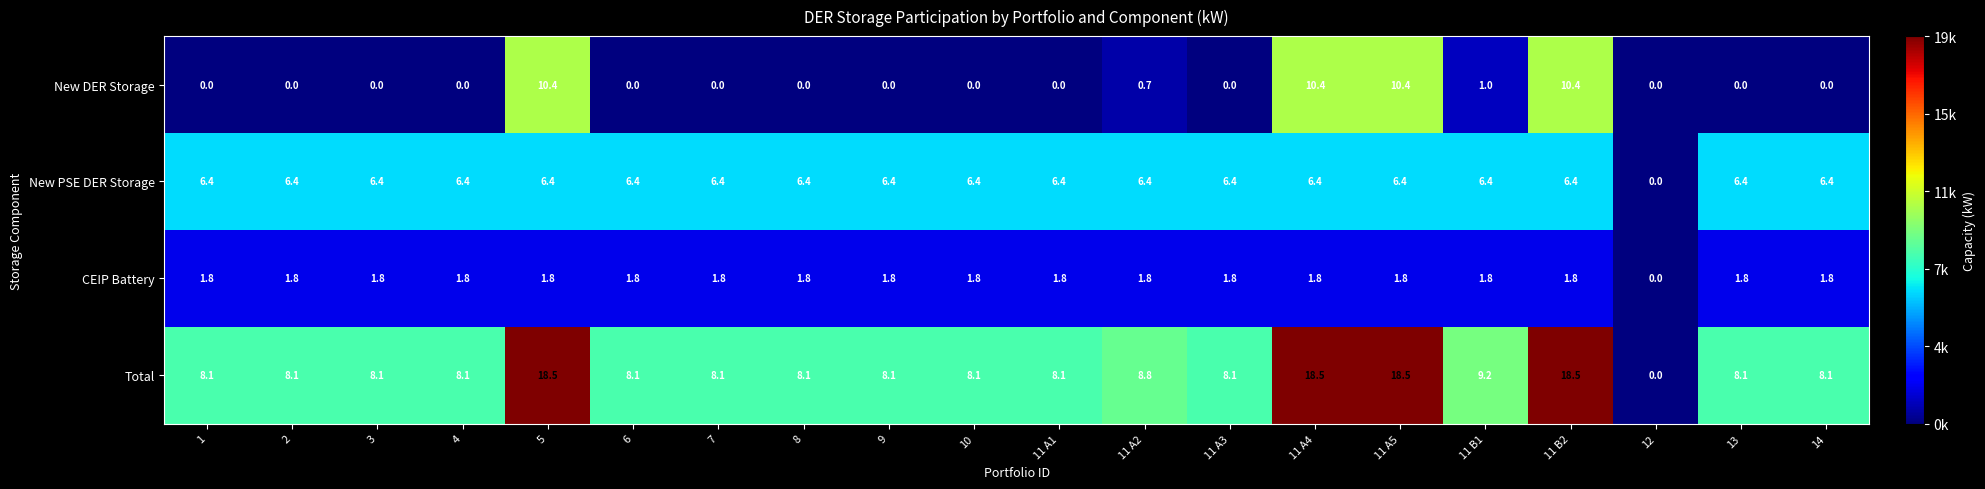

What is the highest value of the CEIP Battery series?

1.8